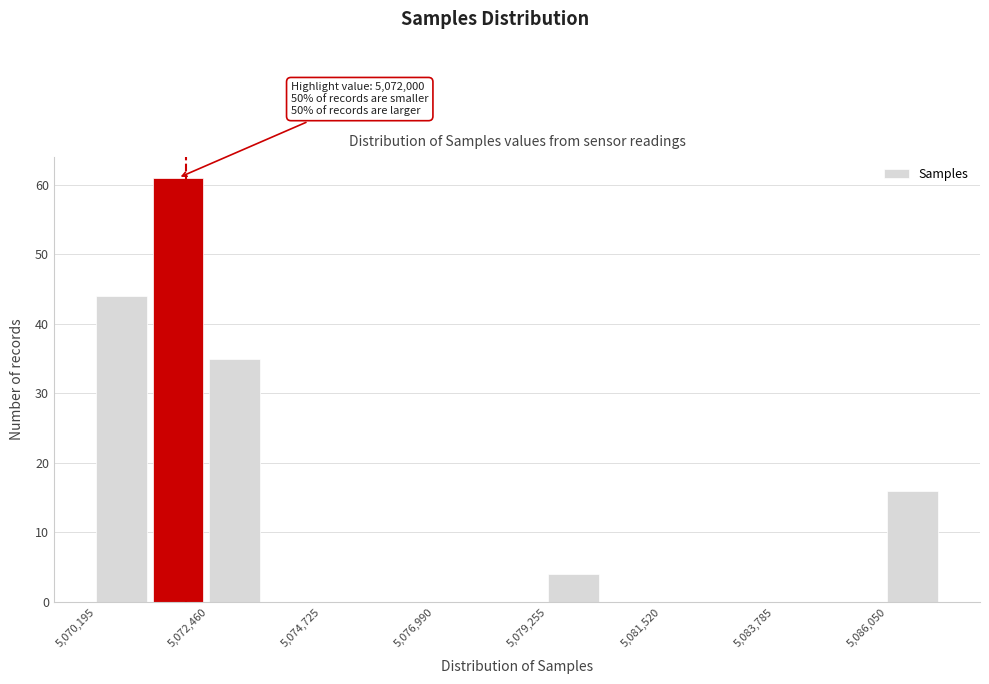

Around what value on the x-axis is the tallest bar? Give the approximate position of its centre, as read against the axis.

5072000